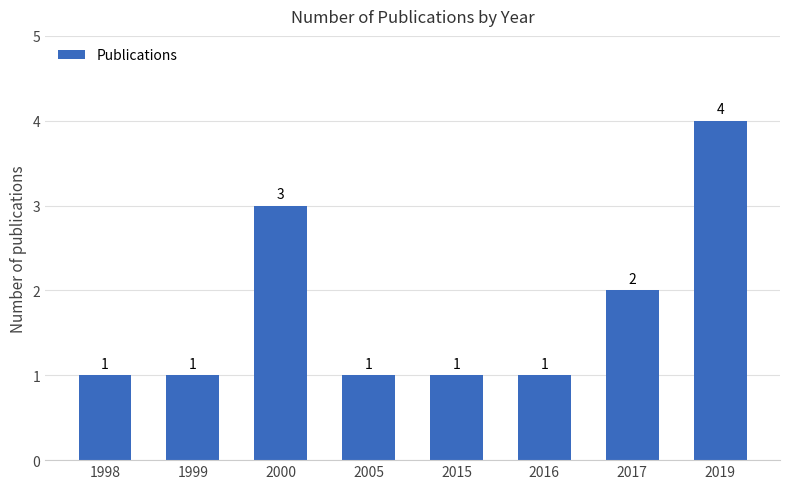

What is the sum of the values at 2005 and 2017?

3